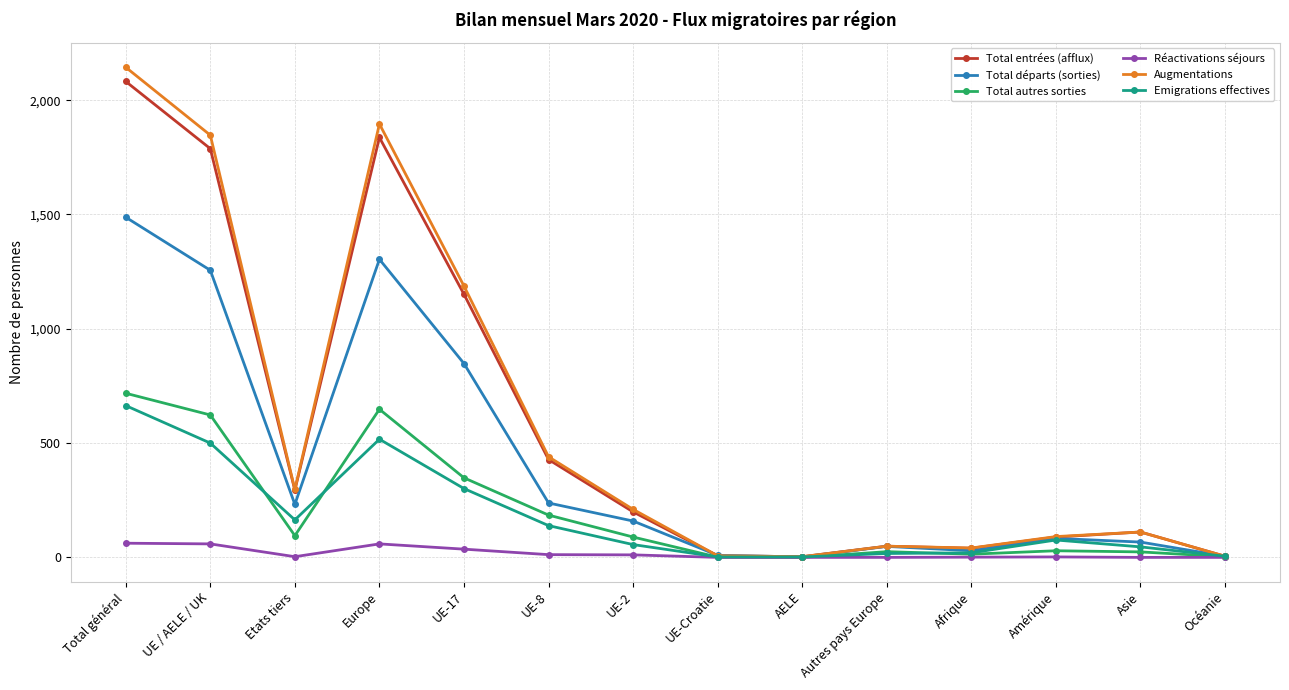

What is the label of the 12th point from the right?

Etats tiers